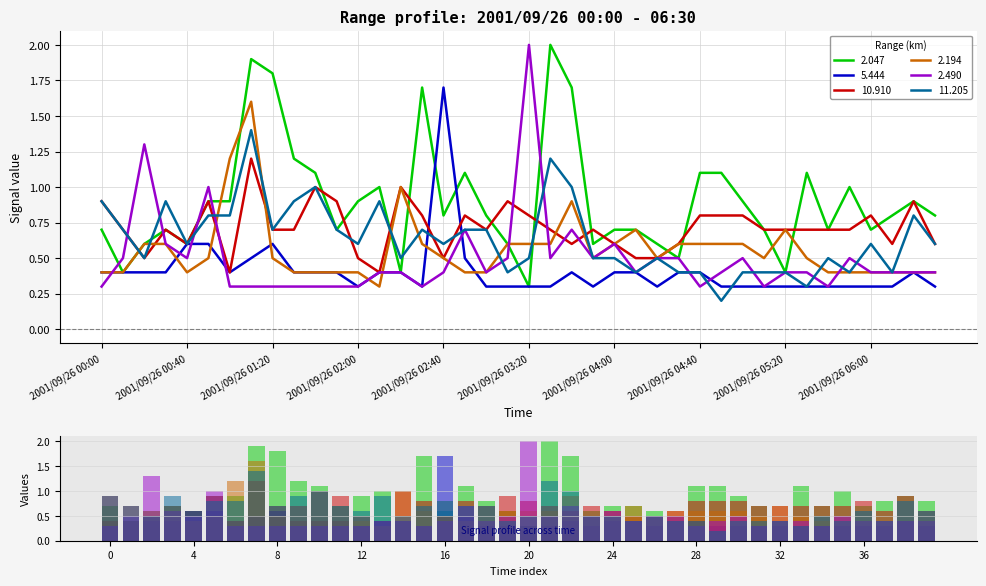

At which category is the sum across all series the highest?

2001/09/26 01:10